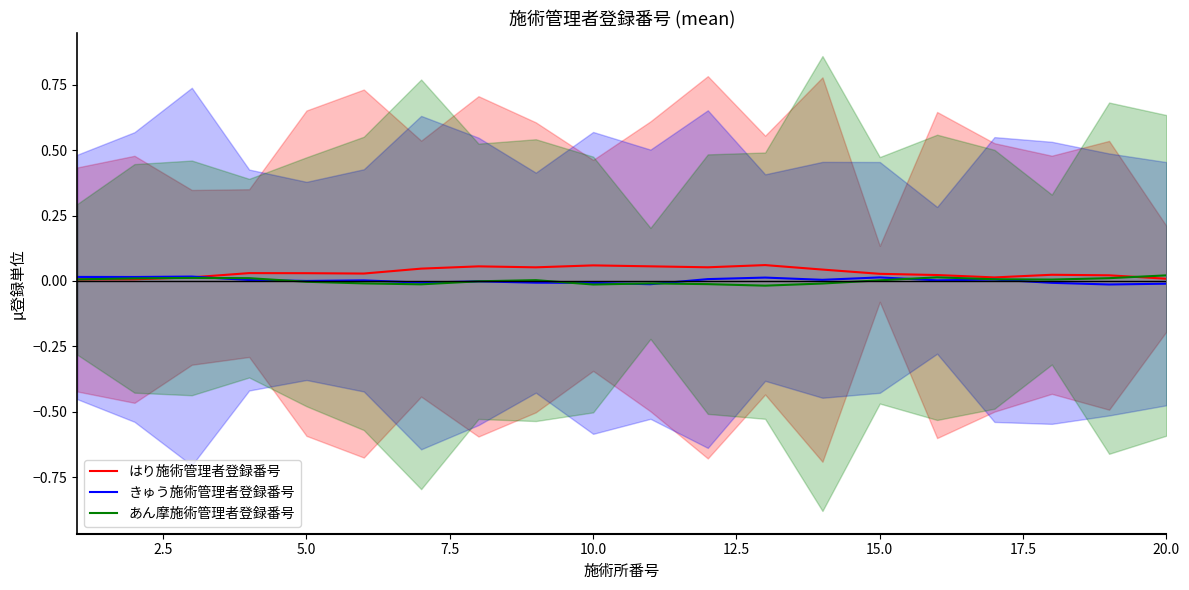

How many lines are shown in the chart?

3